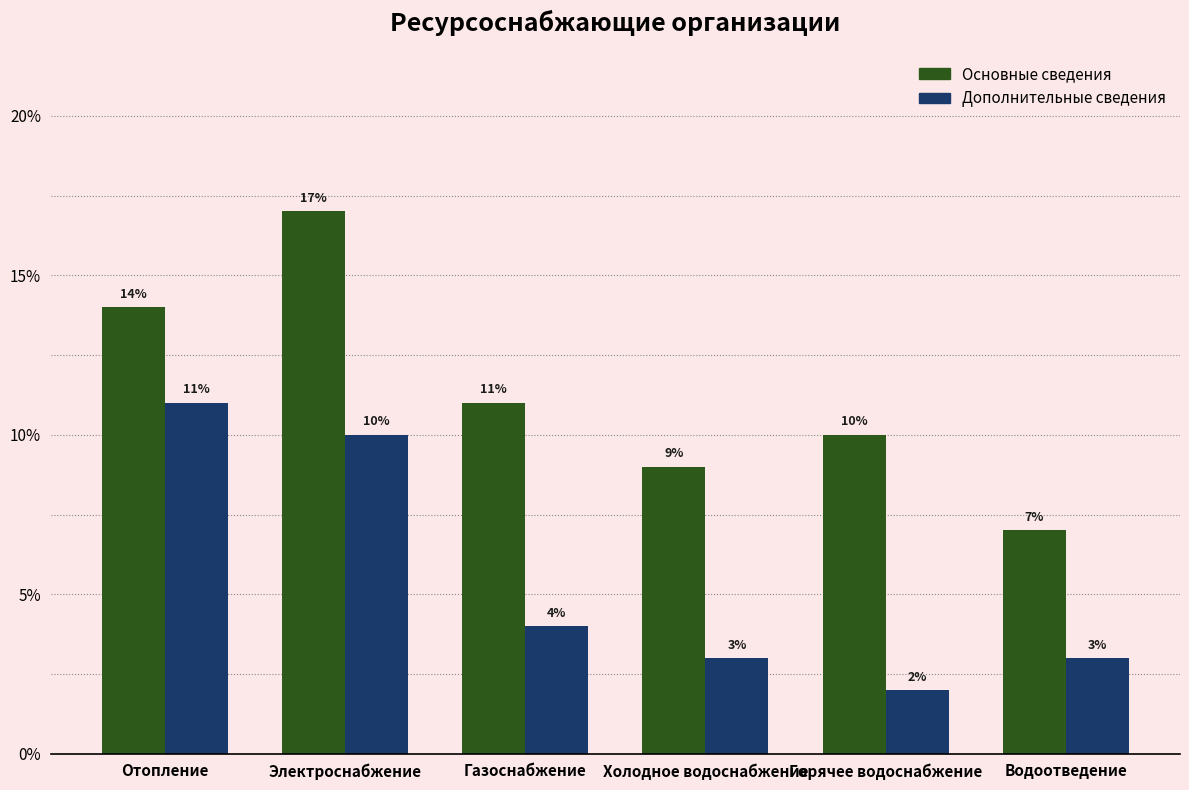

Is it true that Основные сведения equals 24 at Отопление?

False